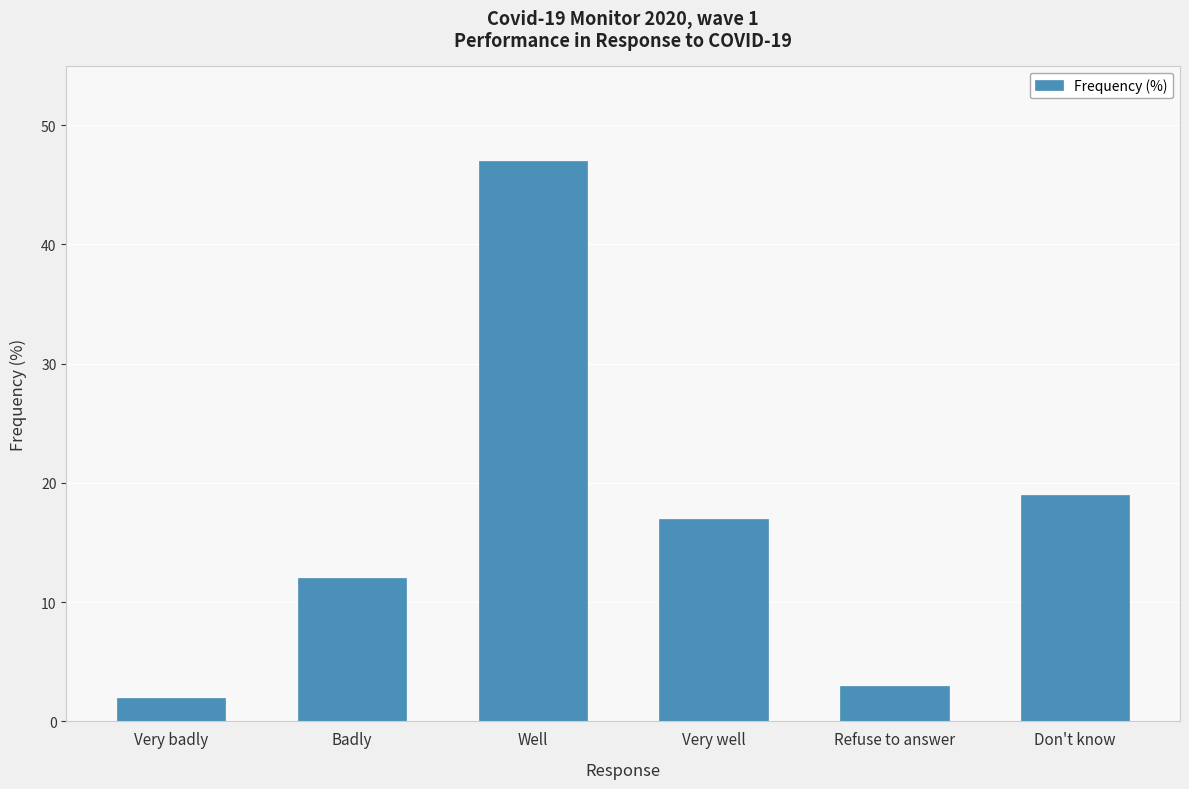

What is the smallest value displayed?

2